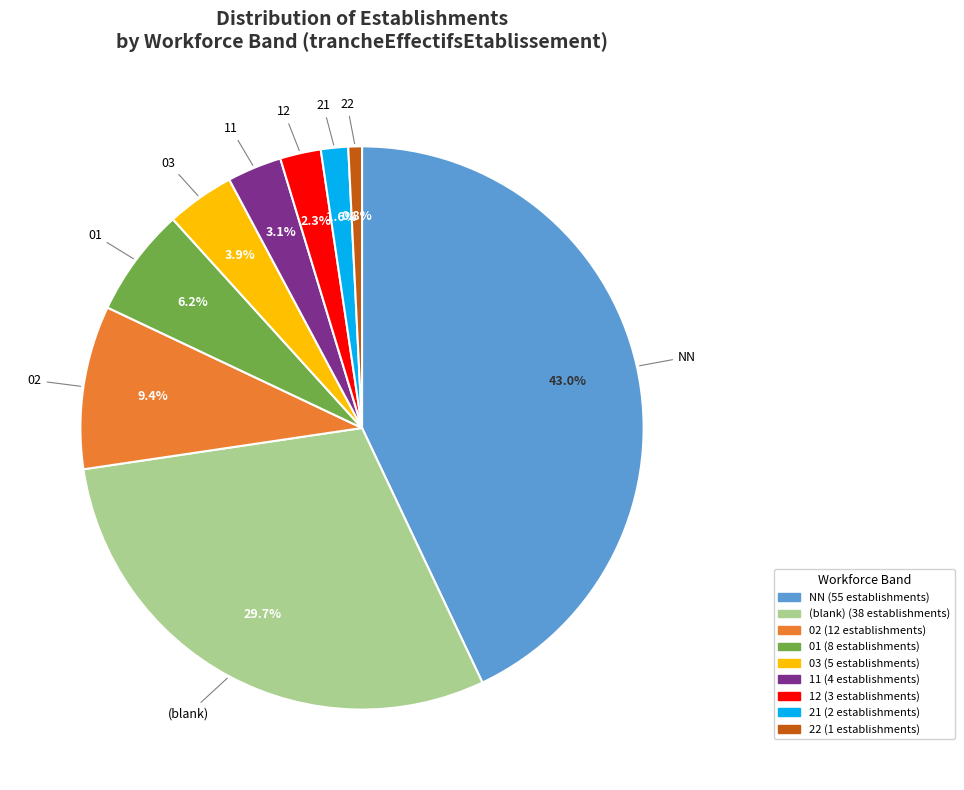

To the nearest percent, what is the difference between the largest and smallest slice percentages?

42%